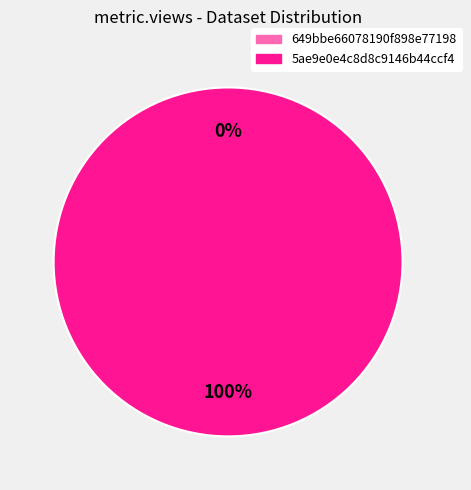

Which category has the biggest portion of the pie?

5ae9e0e4c8d8c9146b44ccf4